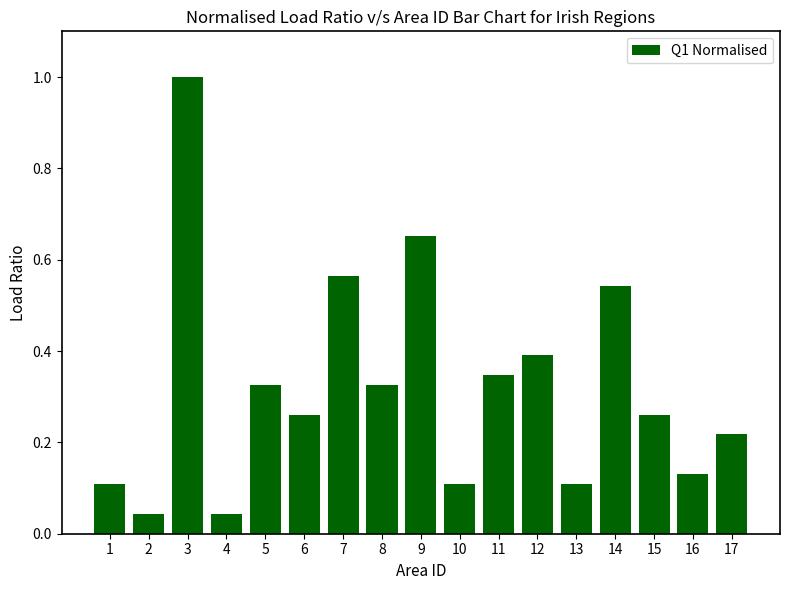

How many bars are there in total?

17